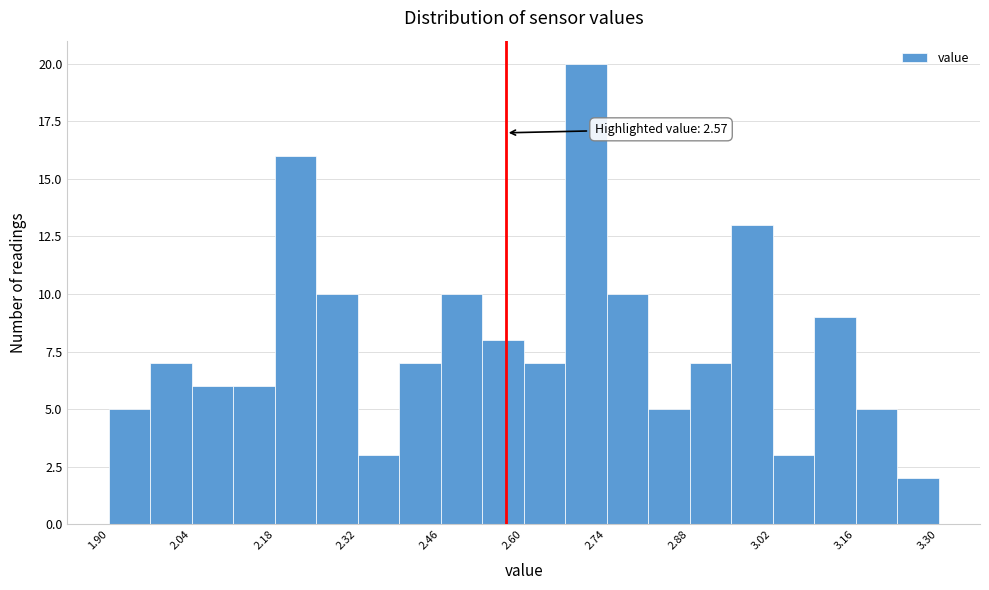

Read against the x-axis, roughly where is the centre of the tallest bar?

2.70